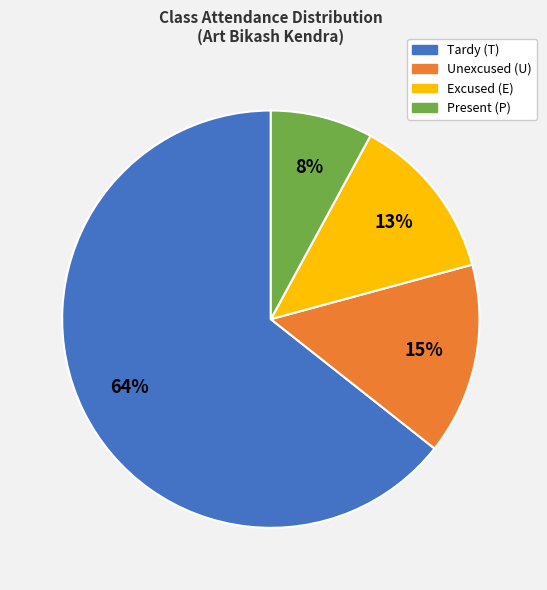

What is the smallest slice in the pie chart?

Present (P)